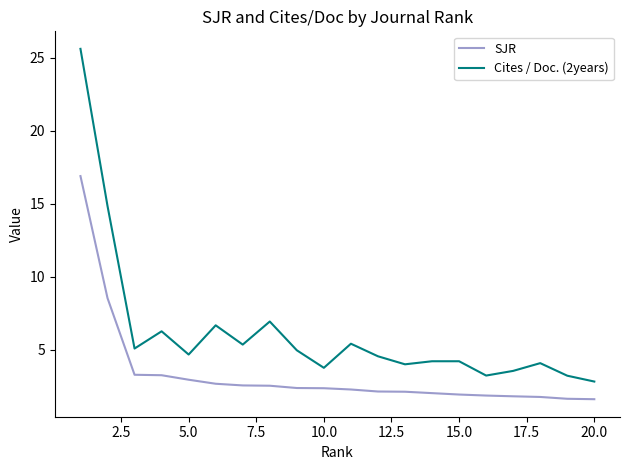

Which series has the widest spread of values?

Cites / Doc. (2years)